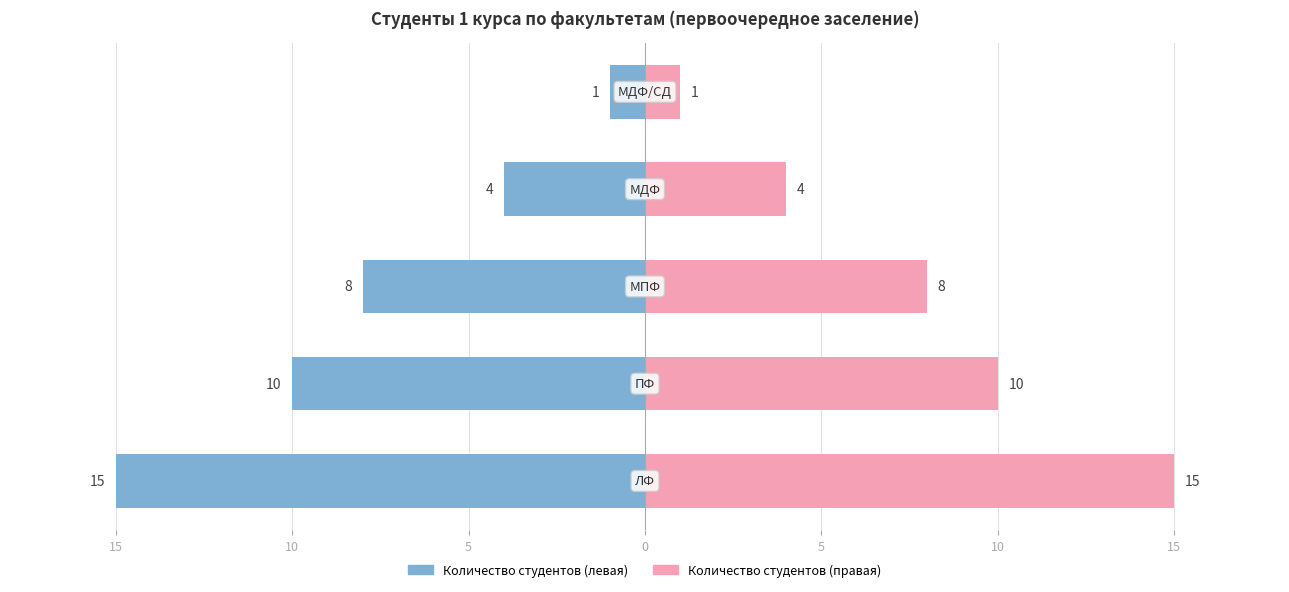

What is the highest value of the Факультет (лево) series?

-1